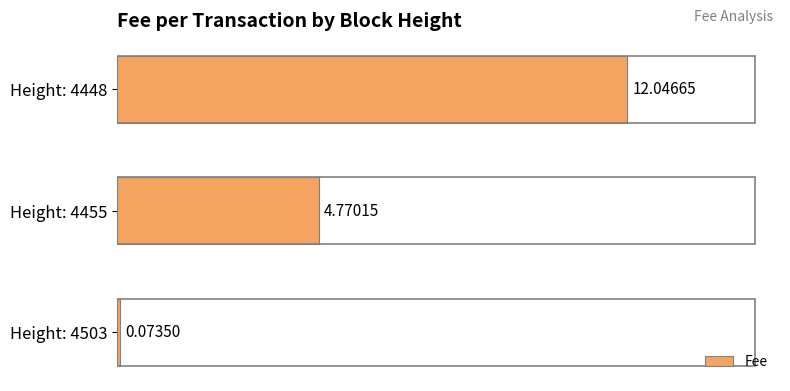

List the labels in order of value, smallest first.

Height: 4503, Height: 4455, Height: 4448